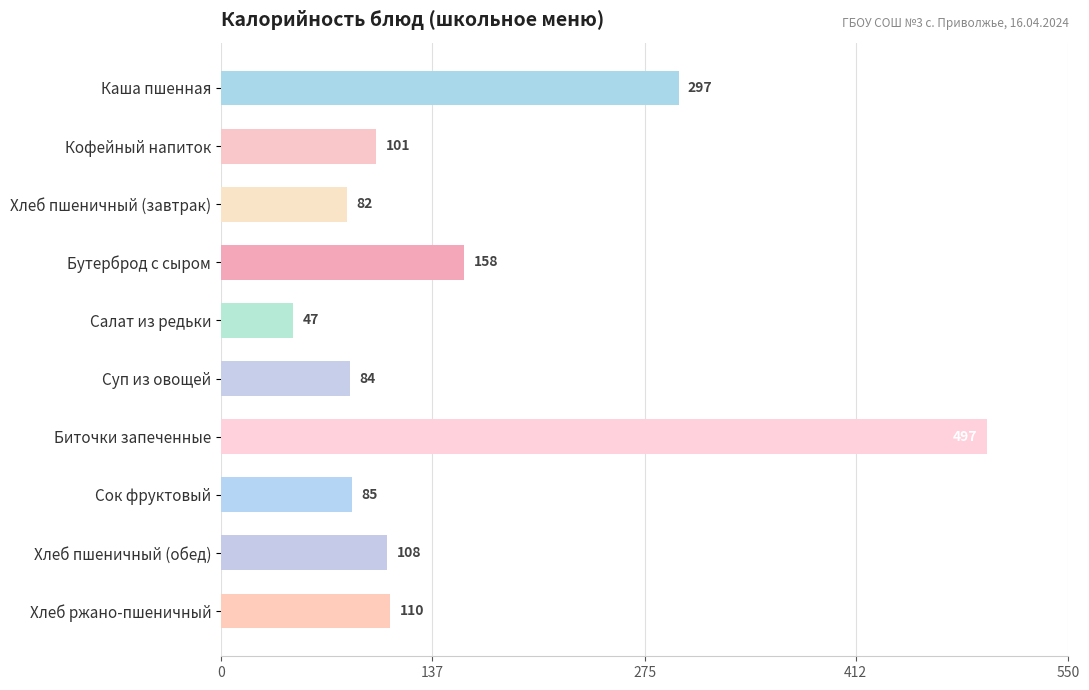

What is the change in value from Салат из редьки to Суп из овощей?

+37